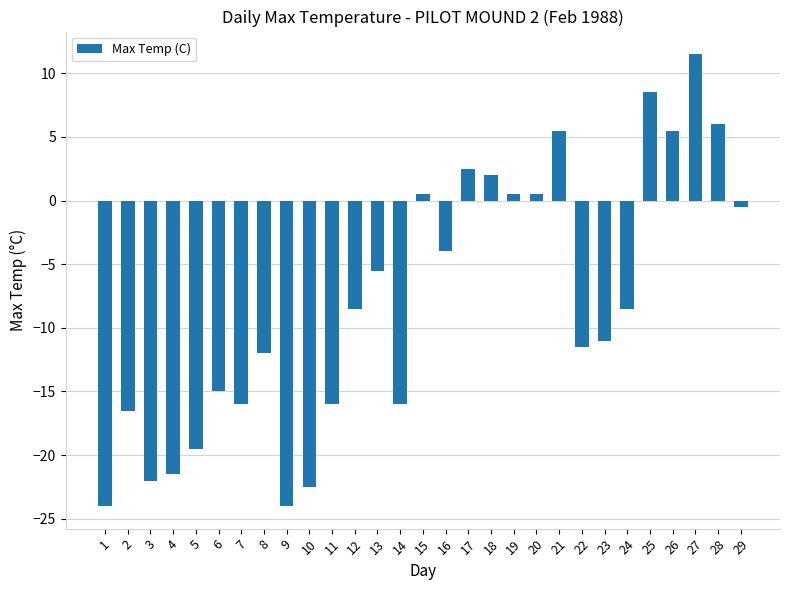

The chart shows a value of -7.1 at 16. True or false?

False